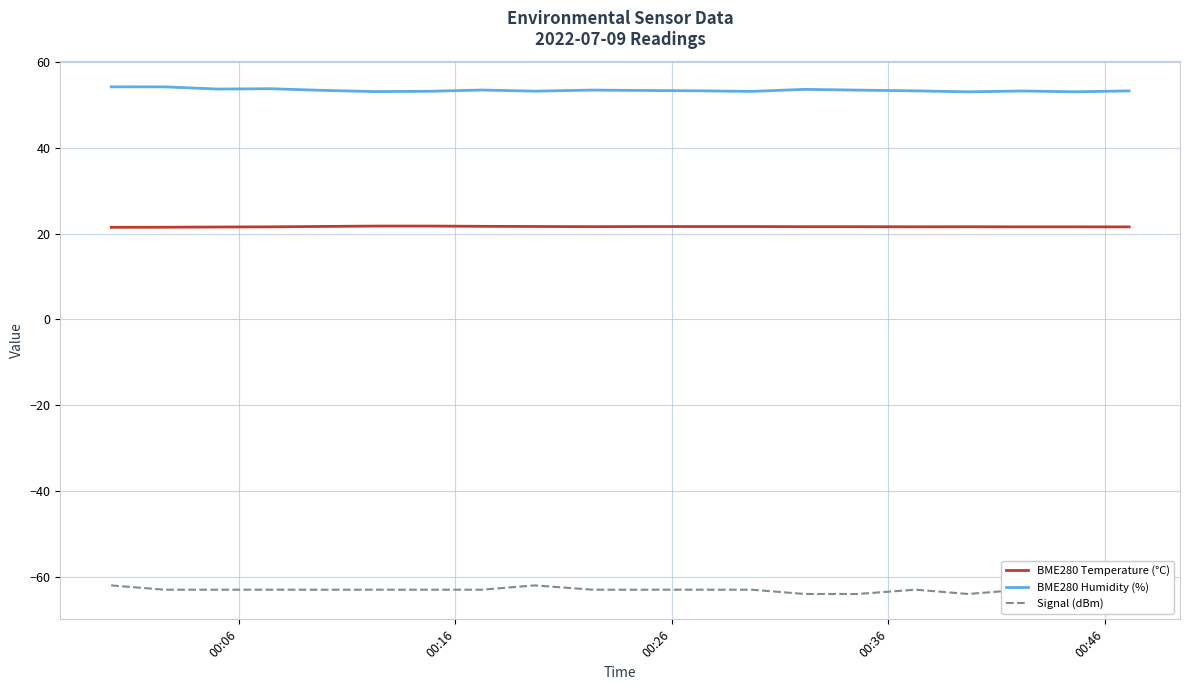

Which series has the largest total across all categories?

BME280 Humidity (%)